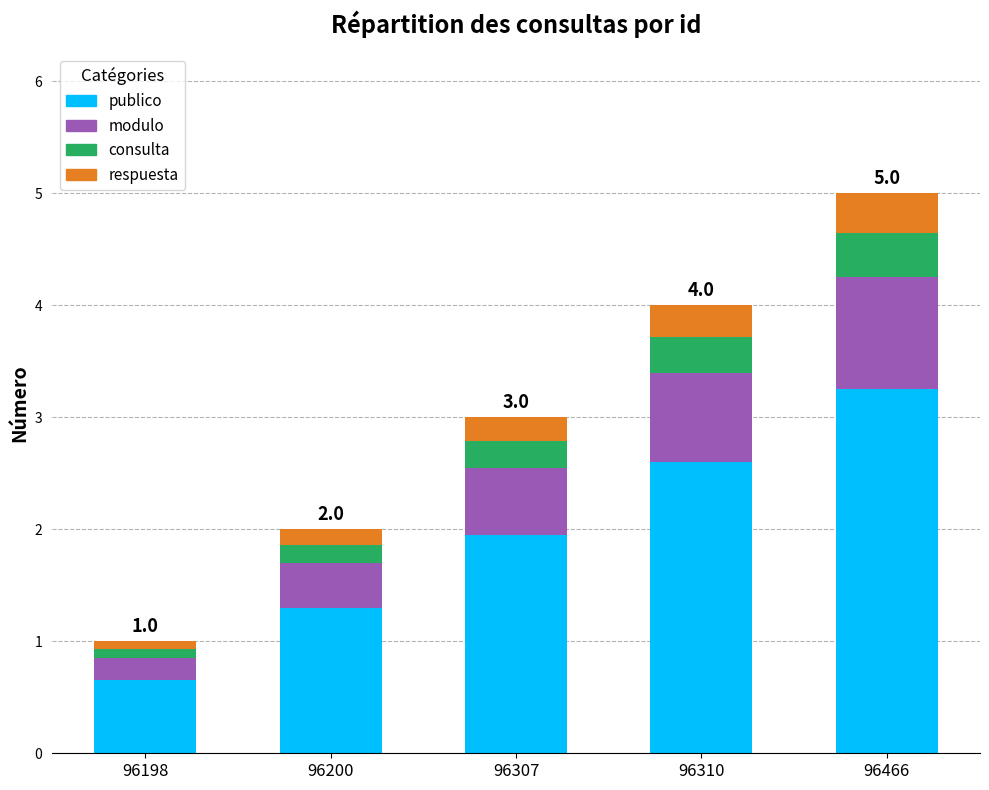

What is the lowest value of the publico series?

0.7